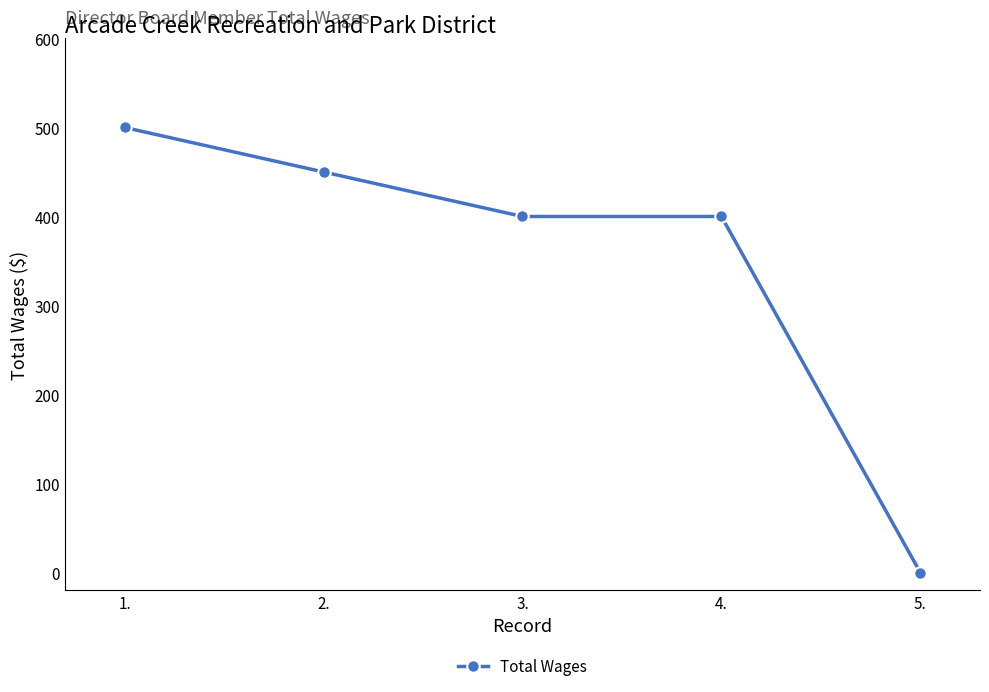

How many values are between 400 and 450?

3